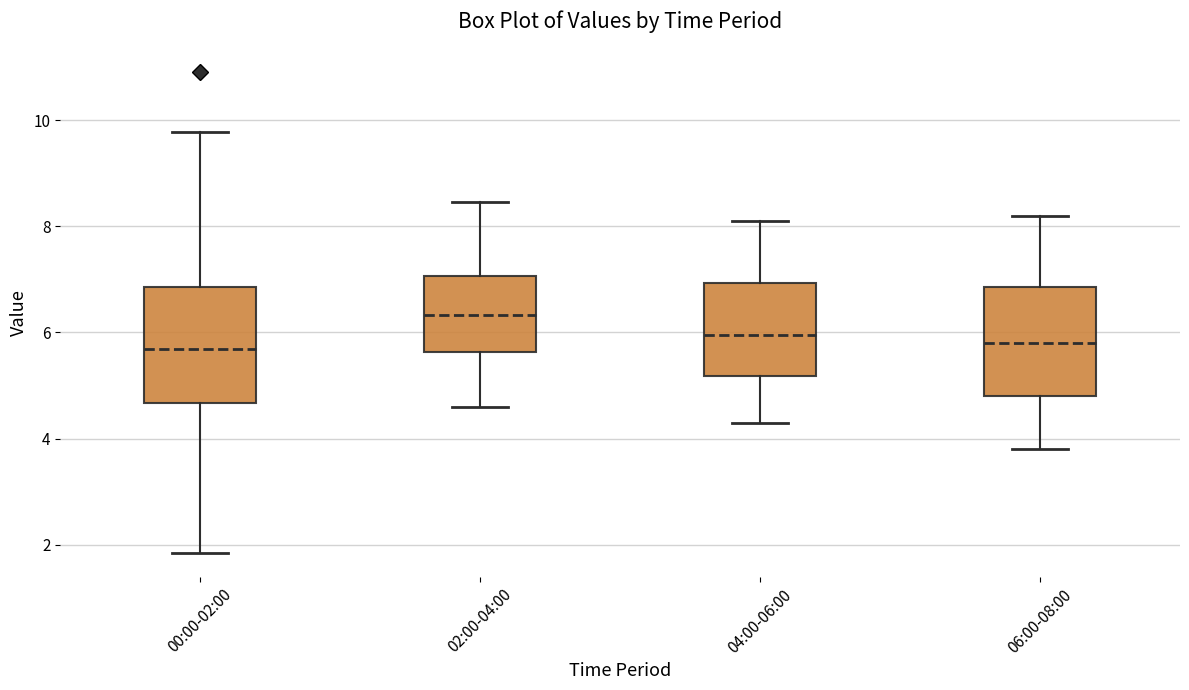

Which box's median line is the highest?

02:00-04:00